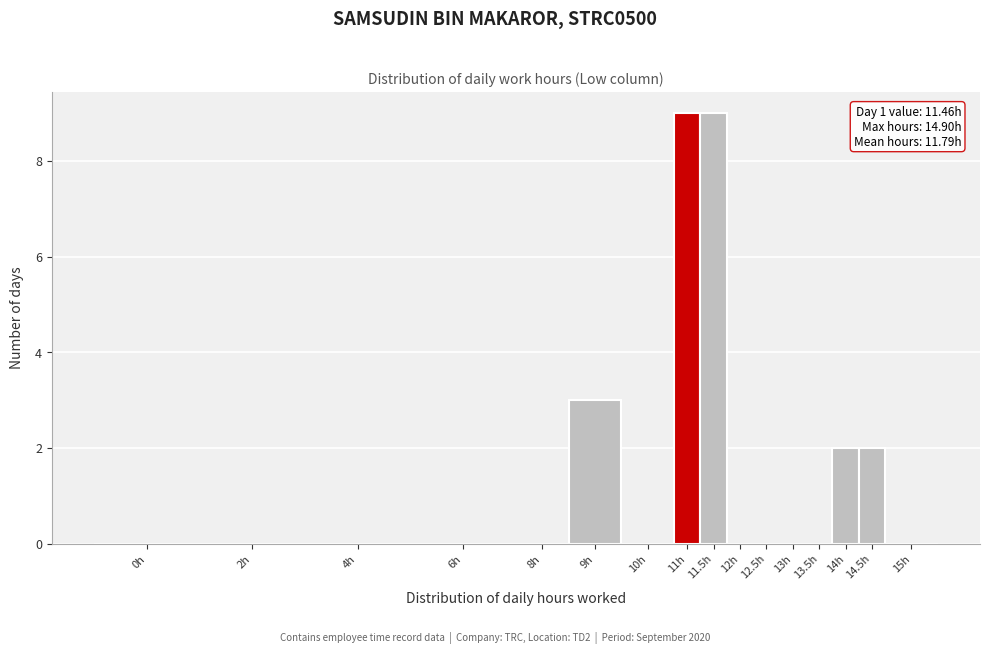

Reading left to right, transcribe all the data shown in this chart.

0h=0	2h=0	4h=0	6h=0	8h=0	9h=3	10h=0	11h=9	11.5h=9	12h=0	12.5h=0	13h=0	13.5h=0	14h=2	14.5h=2	15h=0